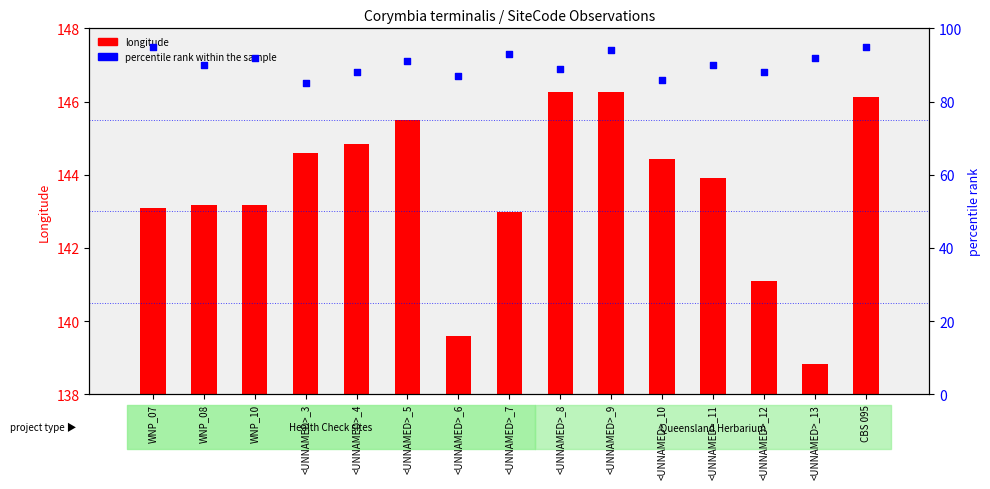

Which series reaches the maximum Y coordinate?

longitude